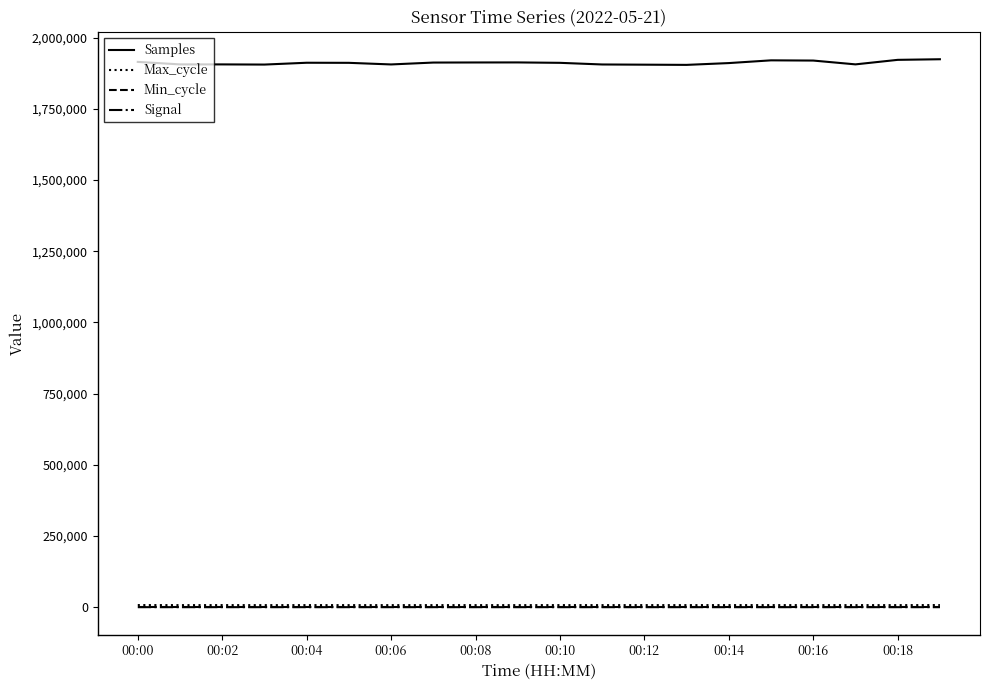

What is the greatest value displayed?

1923943